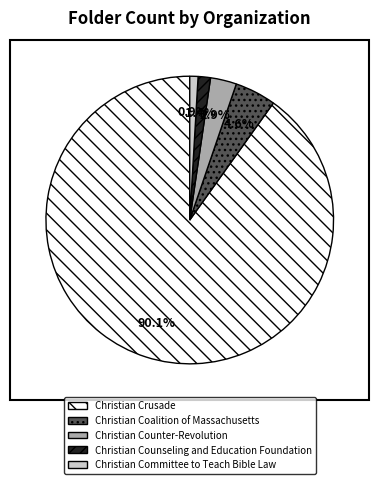

Between Christian Crusade and Christian Committee to Teach Bible Law, which is larger?

Christian Crusade